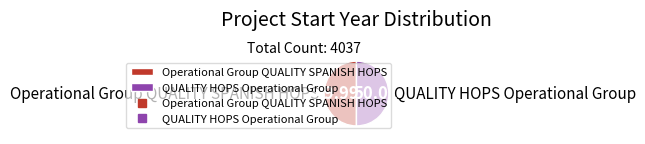

Do Operational Group QUALITY SPANISH HOPS and QUALITY HOPS Operational Group together represent more than half of the pie?

Yes